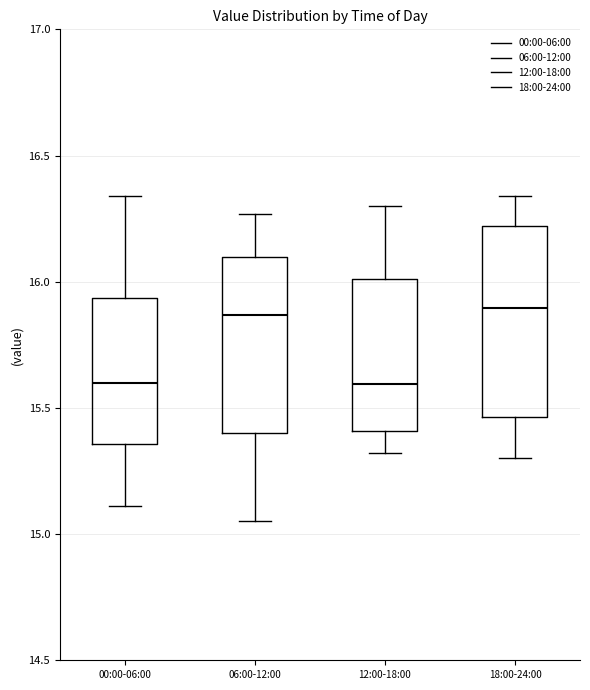

Where does the lower whisker of the box for 00:00-06:00 end on the y-axis? The values are not printed on the chart, so give them approximately, as read against the axis.

15.10